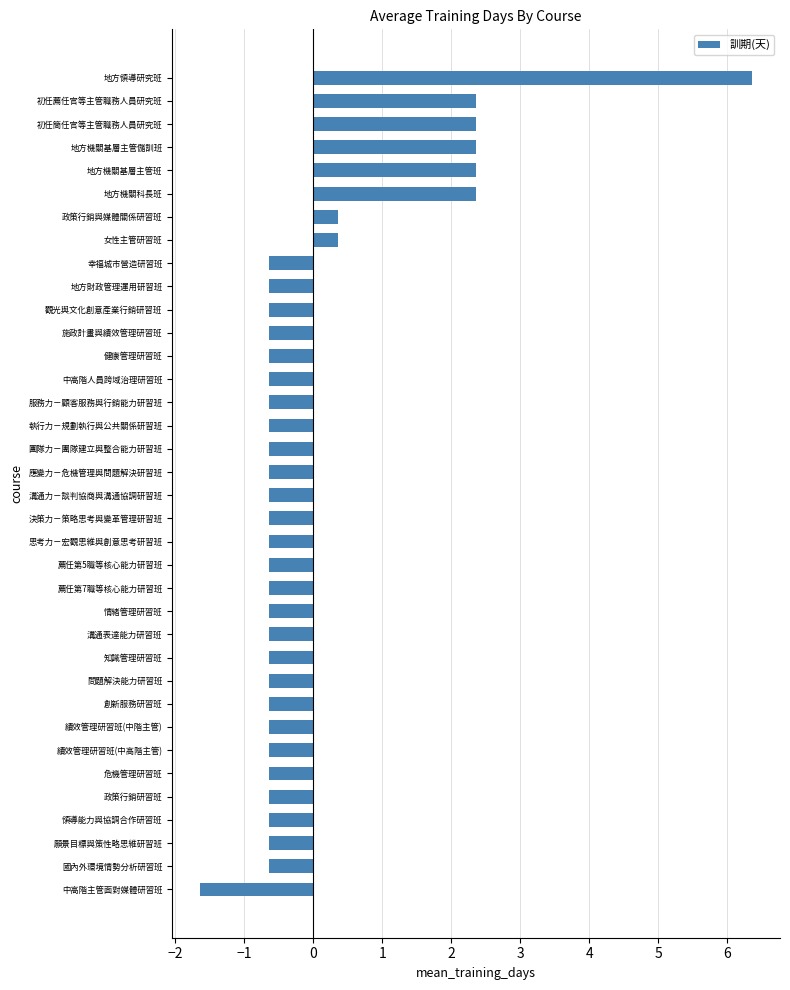

At which category does the chart reach its minimum across all series?

中高階主管面對媒體研習班